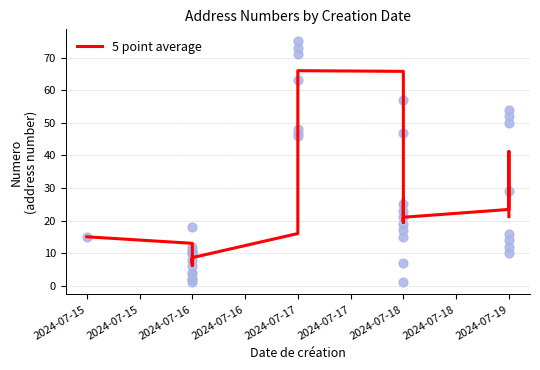

Which has a higher value, 2024-07-18 or 2024-07-16?

2024-07-18